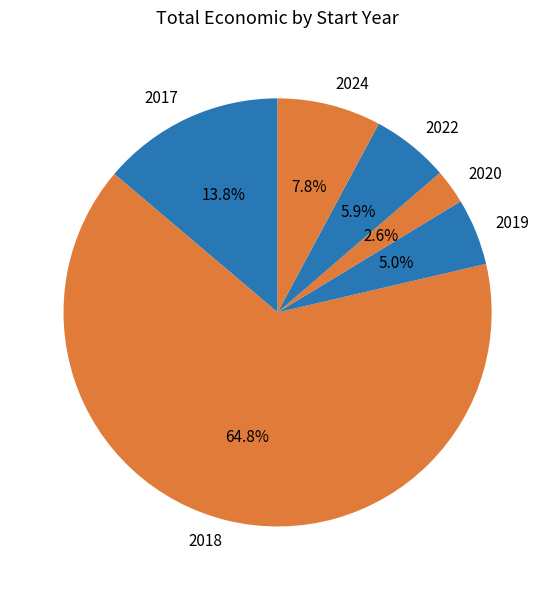

Does any single category account for the majority?

Yes